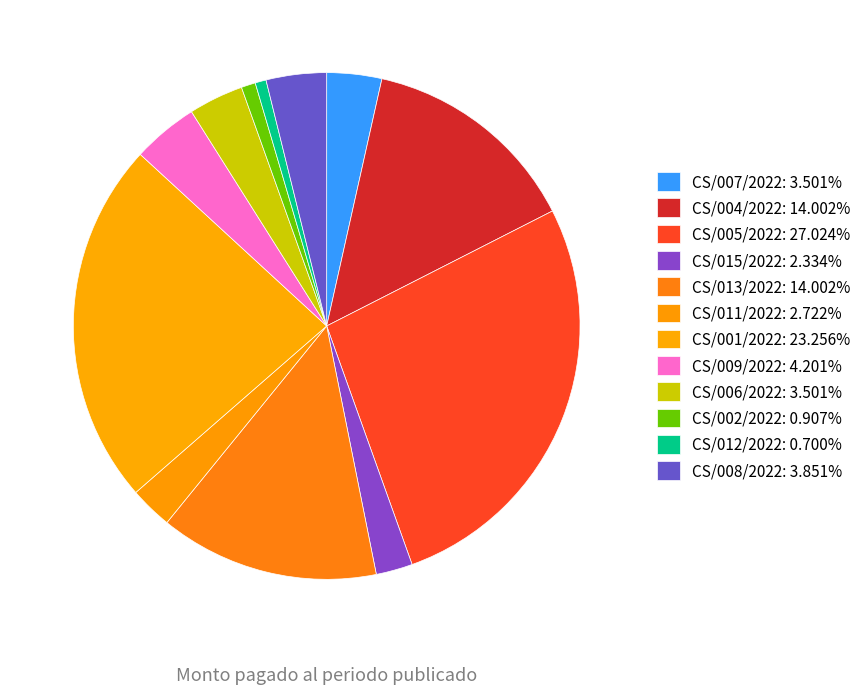

Does CS/001/2022 account for over 50% of the chart?

No